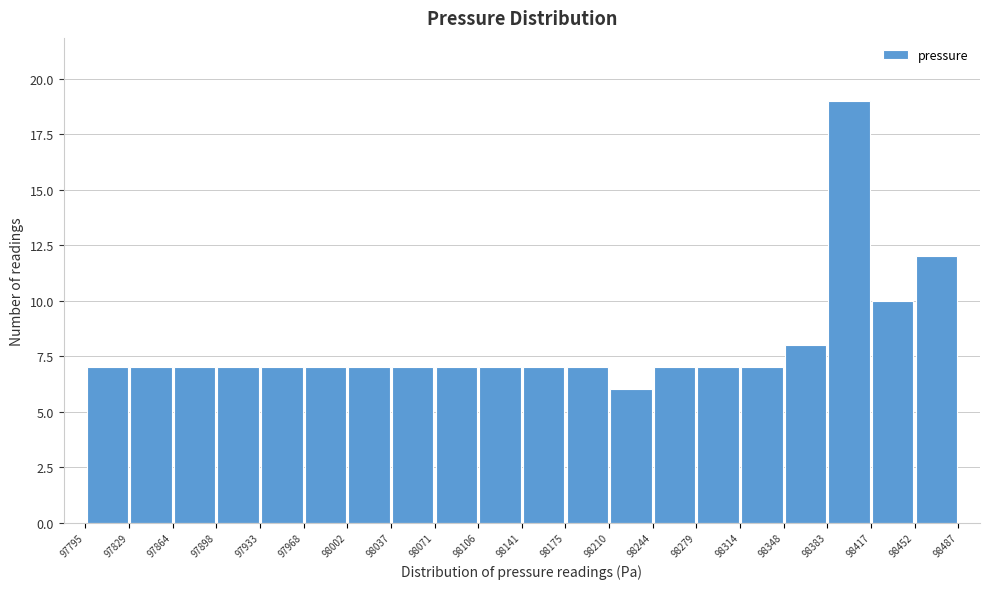

Reading left to right, list every bar in this chart as the range it spans on the x-axis followed by its height. The values are not printed on the chart, so give them approximately, as read against the axis.

97795 to 97829: 7
97829 to 97864: 7
97864 to 97898: 7
97898 to 97933: 7
97933 to 97968: 7
97968 to 98002: 7
98002 to 98037: 7
98037 to 98071: 7
98071 to 98106: 7
98106 to 98141: 7
98141 to 98175: 7
98175 to 98210: 7
98210 to 98244: 6
98244 to 98279: 7
98279 to 98314: 7
98314 to 98348: 7
98348 to 98383: 8
98383 to 98417: 19
98417 to 98452: 10
98452 to 98487: 12